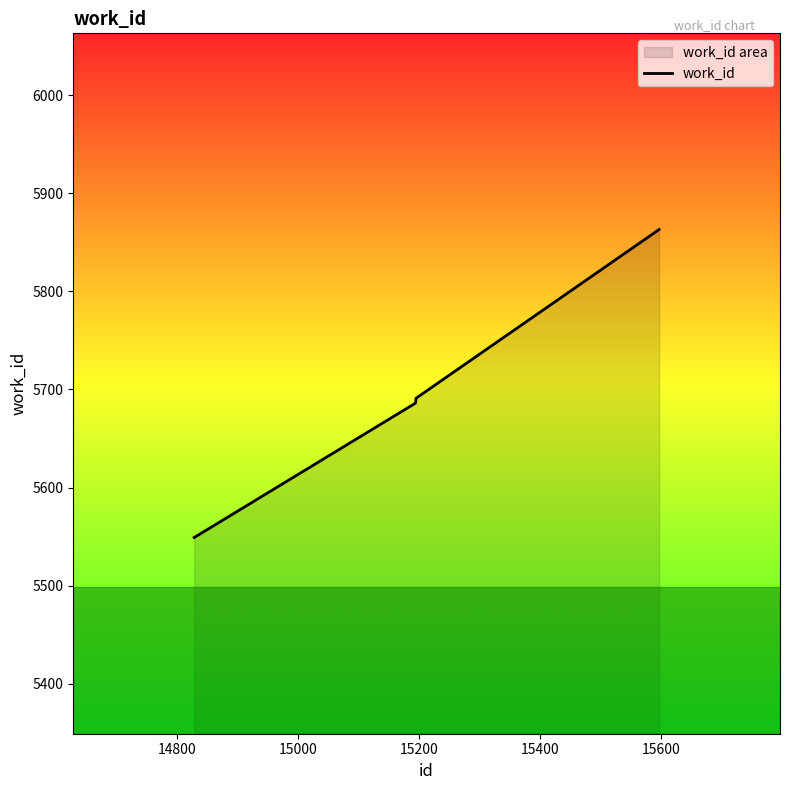

Count the number of values greater than 5691.

1